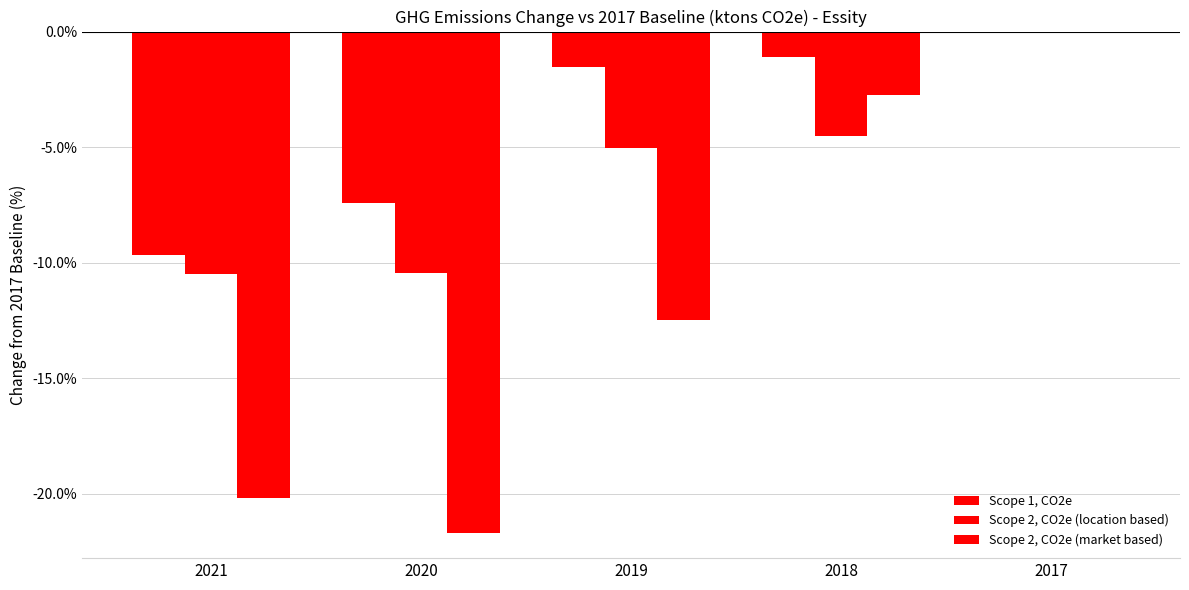

What is the sum of all Scope 2, CO2e (location based) values?

-30.5